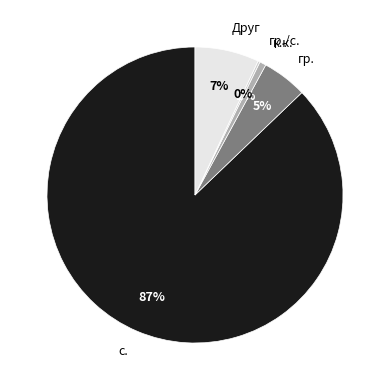

Is the sum of гр. and к.к. greater than half?

No